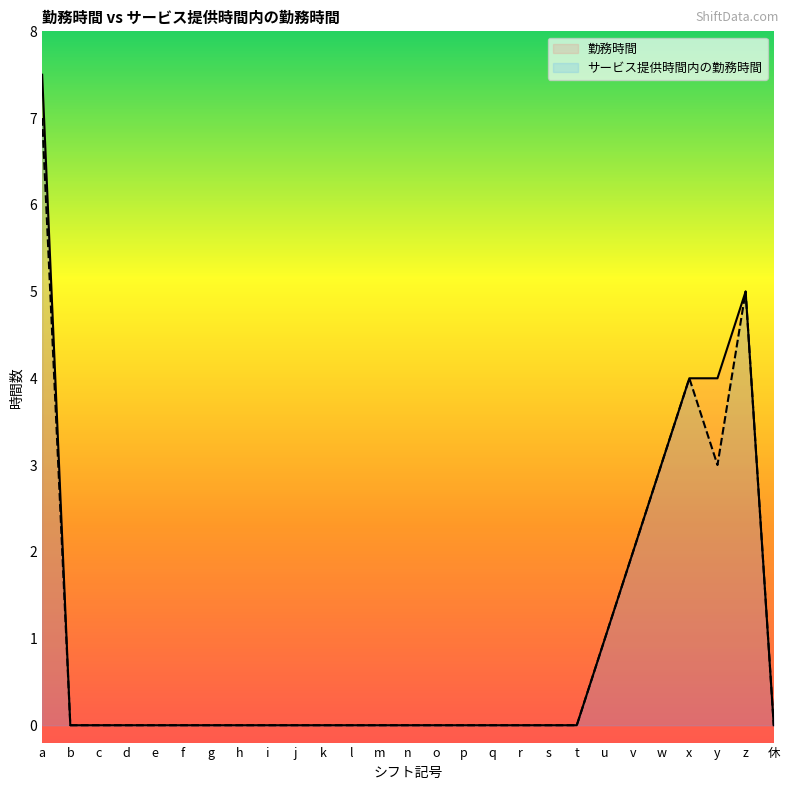

List the series in order of their peak value, lowest first.

サービス提供時間内の勤務時間, 勤務時間